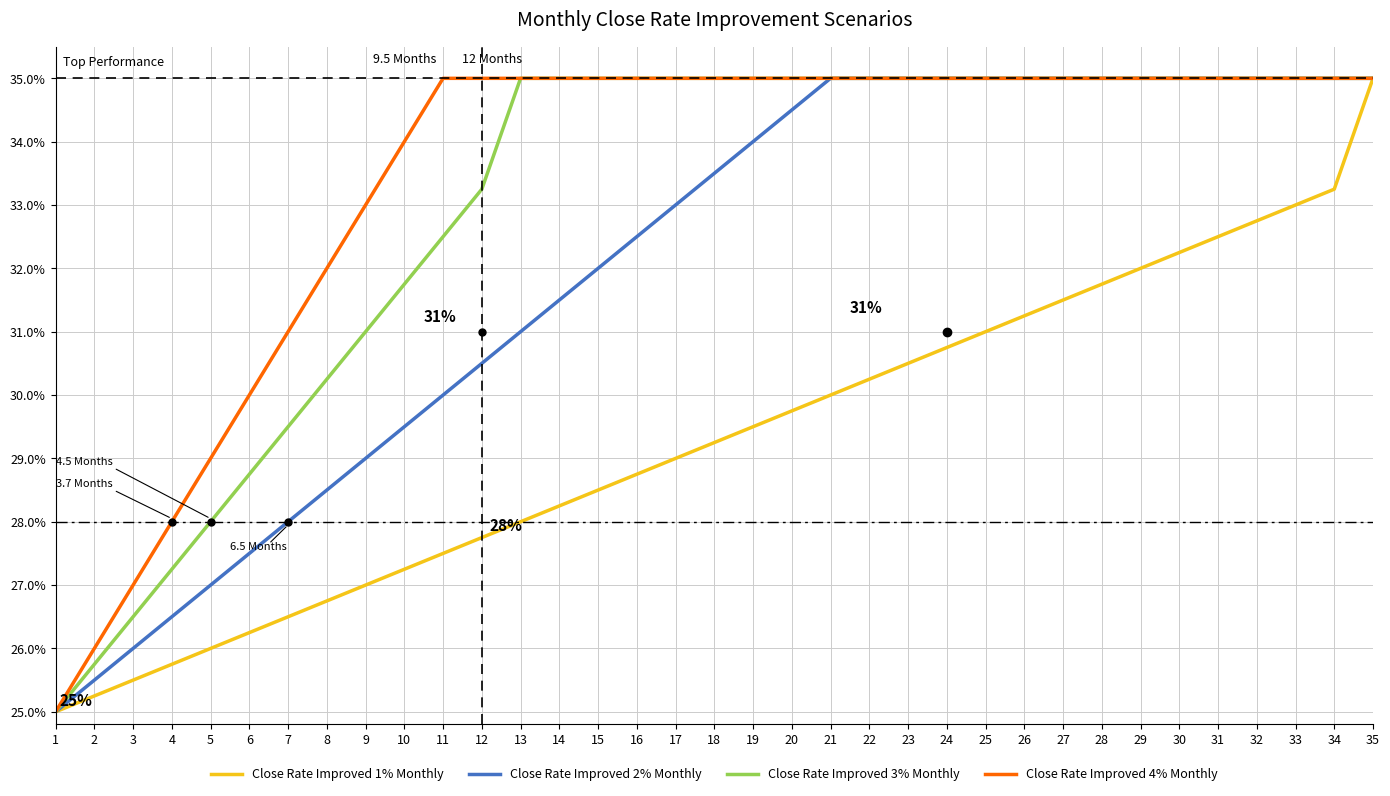

What is the minimum value shown in the chart?

25.0